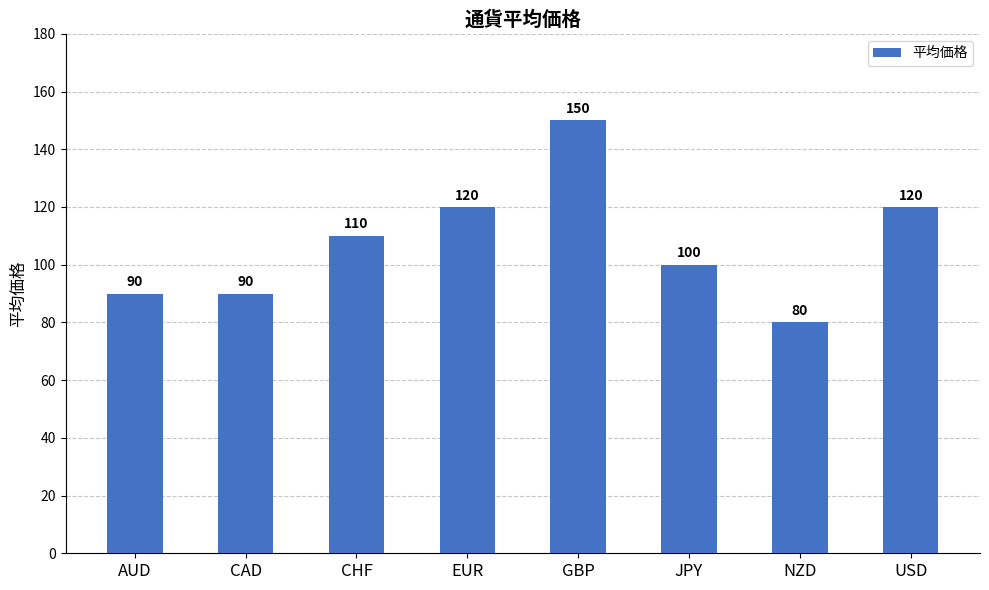

Which category has the highest value across all series?

GBP